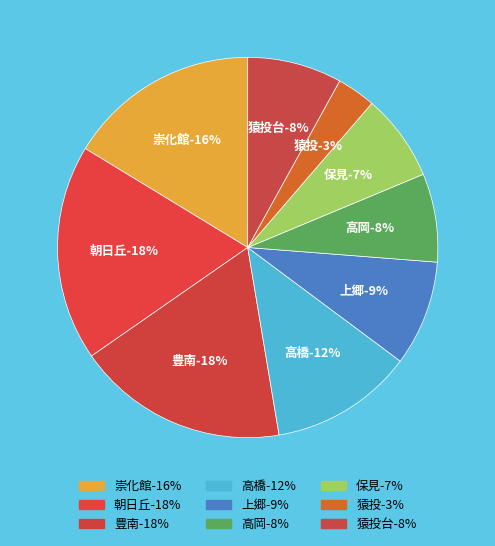

Do 崇化館 and 猿投 together represent more than half of the pie?

No